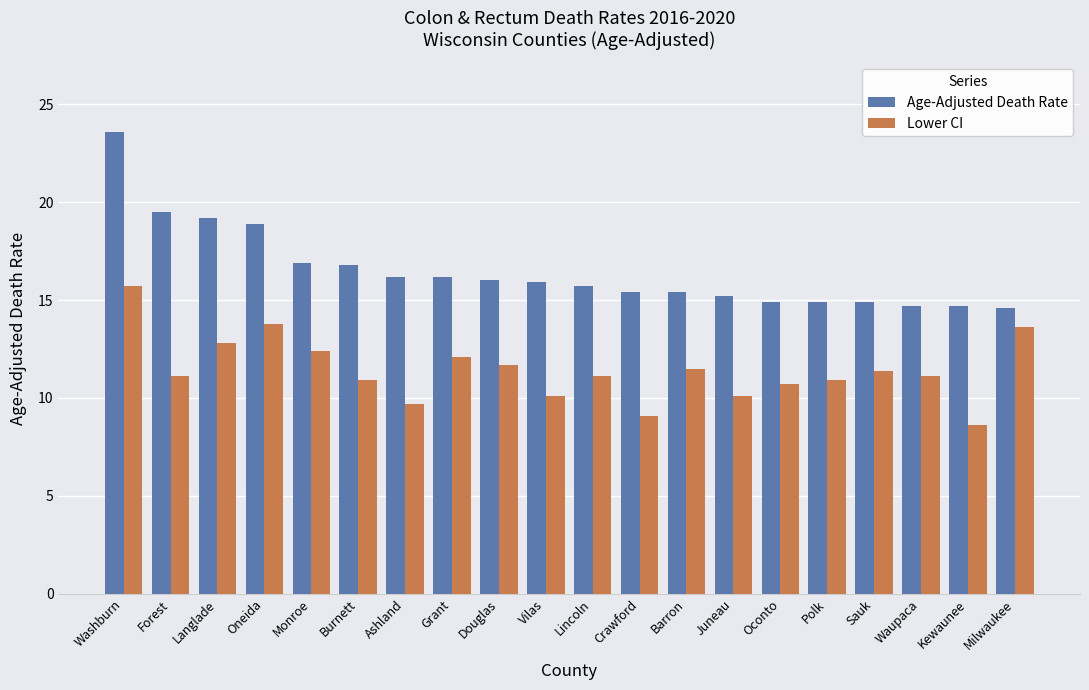

Which series has the largest total across all categories?

Age-Adjusted Death Rate